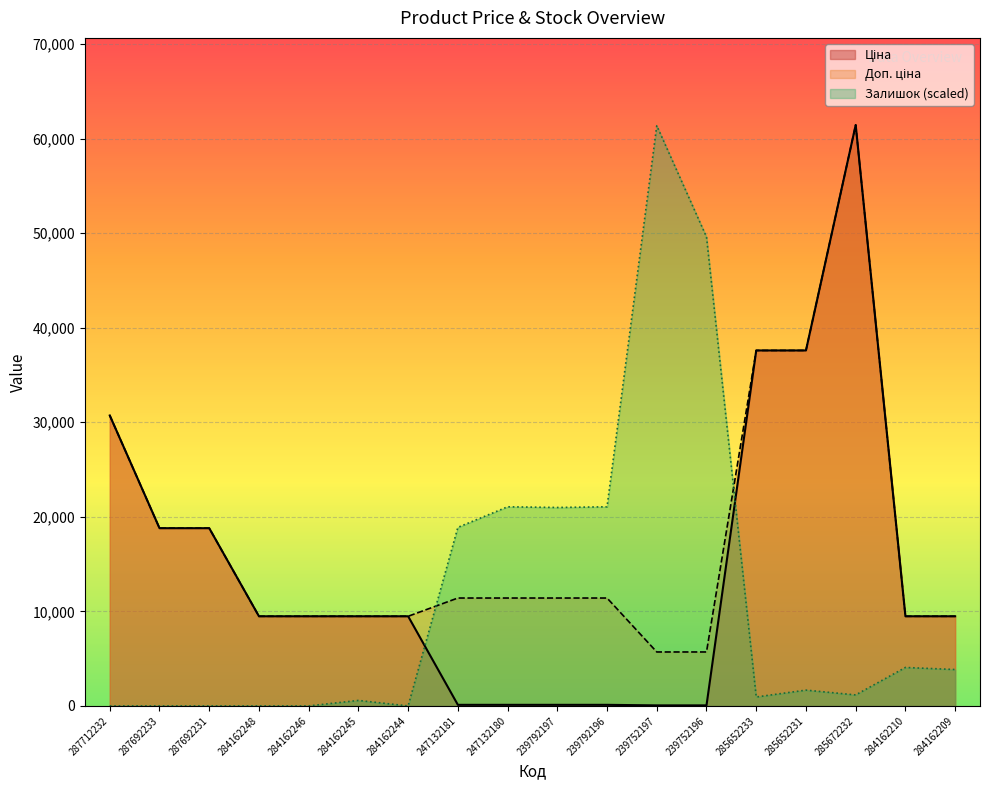

Does the chart display data point markers on the line(s)?

No